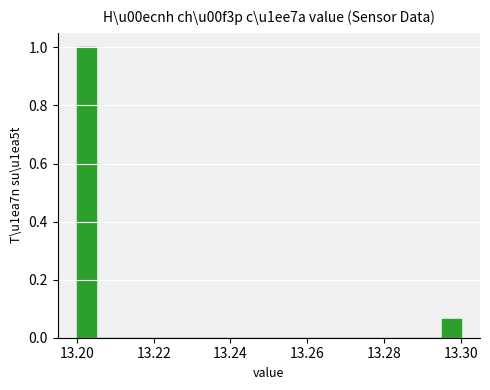

Around what value on the x-axis is the tallest bar? Give the approximate position of its centre, as read against the axis.

13.202